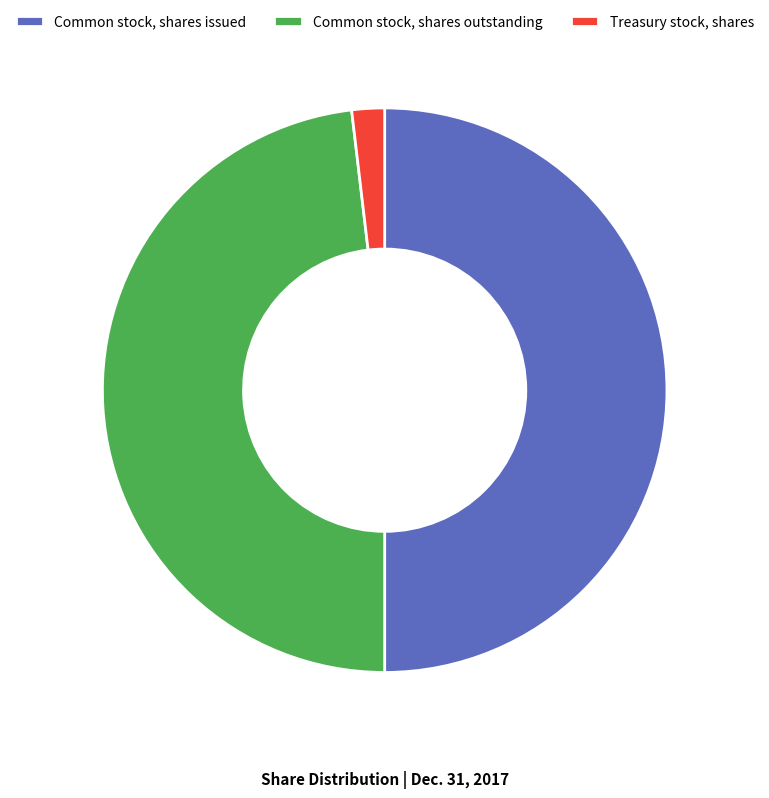

How many slices are in this pie chart?

3